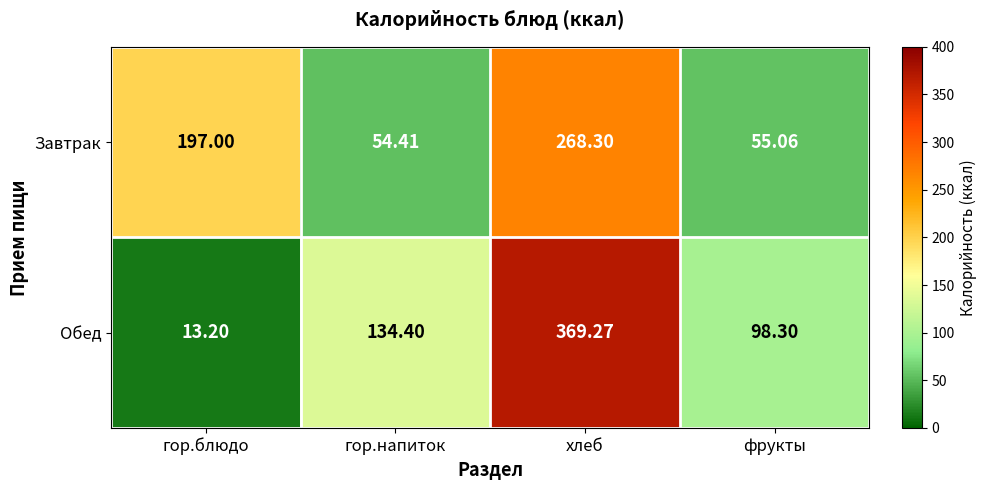

Which category has the lowest value across all series?

гор.блюдо